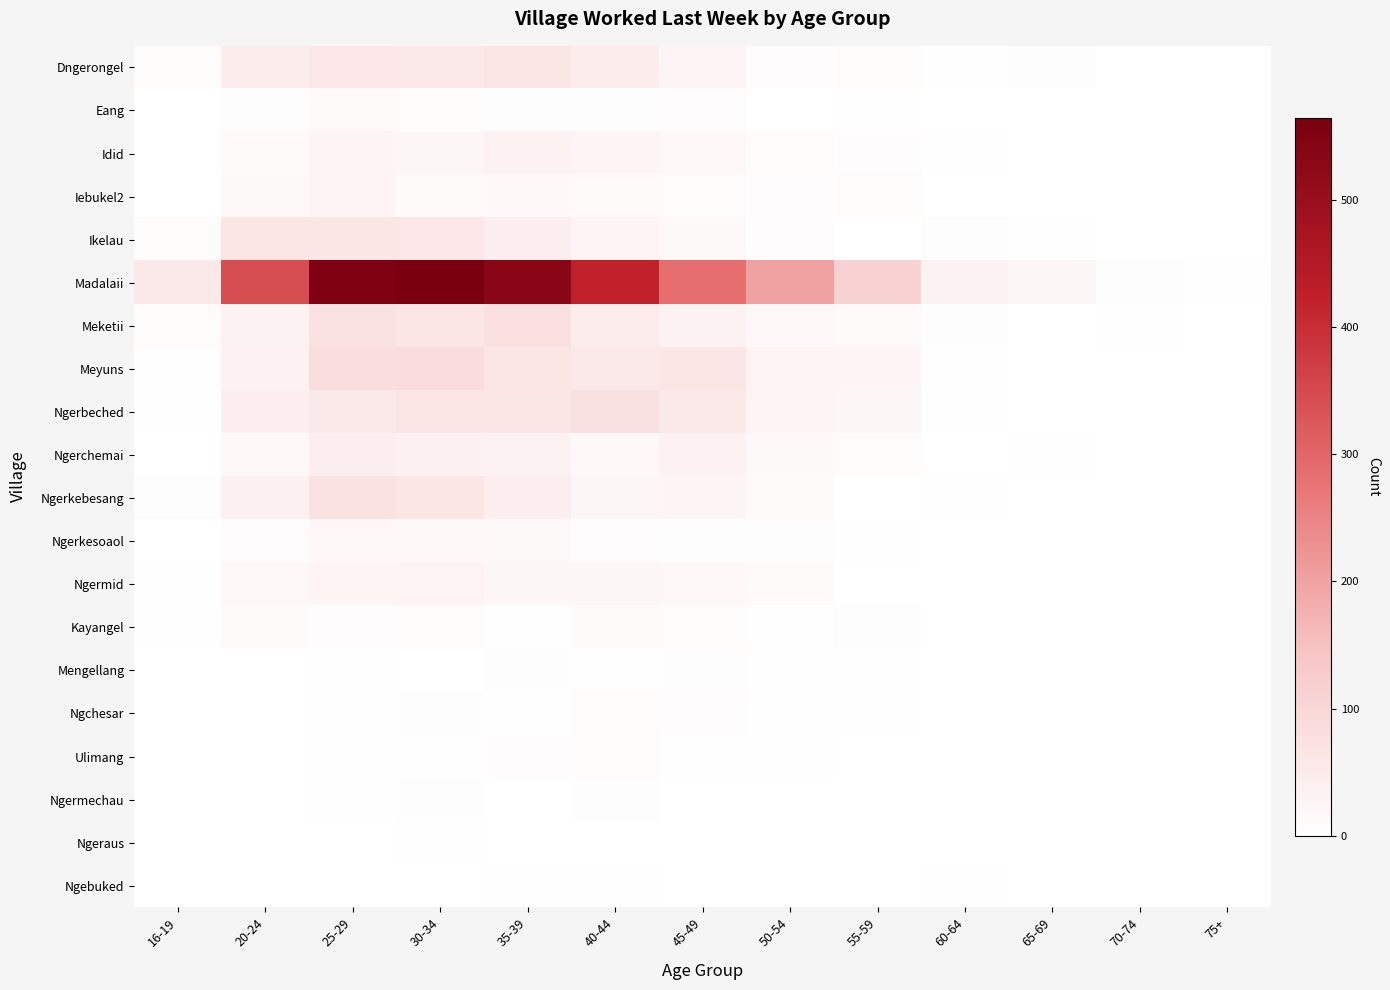

Reading right to left, transcribe all the data shown in this chart.

Dngerongel: 75+=1	70-74=0	65-69=5	60-64=3	55-59=11	50-54=8	45-49=25	40-44=47	35-39=61	30-34=56	25-29=59	20-24=46	16-19=10
Eang: 75+=0	70-74=0	65-69=1	60-64=0	55-59=3	50-54=2	45-49=8	40-44=6	35-39=6	30-34=9	25-29=12	20-24=5	16-19=0
Idid: 75+=0	70-74=2	65-69=1	60-64=4	55-59=8	50-54=9	45-49=18	40-44=26	35-39=35	30-34=23	25-29=26	20-24=13	16-19=0
Iebukel2: 75+=1	70-74=1	65-69=1	60-64=2	55-59=9	50-54=7	45-49=11	40-44=13	35-39=17	30-34=13	25-29=26	20-24=15	16-19=1
Ikelau: 75+=2	70-74=0	65-69=3	60-64=5	55-59=0	50-54=7	45-49=14	40-44=25	35-39=44	30-34=58	25-29=66	20-24=63	16-19=11
Madalaii: 75+=4	70-74=5	65-69=24	60-64=32	55-59=112	50-54=200	45-49=286	40-44=422	35-39=536	30-34=565	25-29=553	20-24=342	16-19=57
Meketii: 75+=1	70-74=4	65-69=1	60-64=5	55-59=13	50-54=18	45-49=33	40-44=50	35-39=78	30-34=63	25-29=72	20-24=32	16-19=9
Meyuns: 75+=1	70-74=0	65-69=2	60-64=4	55-59=26	50-54=30	45-49=62	40-44=53	35-39=62	30-34=88	25-29=82	20-24=35	16-19=4
Ngerbeched: 75+=1	70-74=2	65-69=1	60-64=4	55-59=20	50-54=29	45-49=53	40-44=75	35-39=60	30-34=64	25-29=55	20-24=43	16-19=4
Ngerchemai: 75+=2	70-74=1	65-69=3	60-64=1	55-59=11	50-54=14	45-49=34	40-44=17	35-39=31	30-34=37	25-29=40	20-24=16	16-19=1
Ngerkebesang: 75+=0	70-74=0	65-69=1	60-64=4	55-59=1	50-54=12	45-49=25	40-44=24	35-39=43	30-34=62	25-29=72	20-24=36	16-19=5
Ngerkesoaol: 75+=0	70-74=1	65-69=2	60-64=1	55-59=4	50-54=6	45-49=6	40-44=8	35-39=15	30-34=16	25-29=19	20-24=8	16-19=2
Ngermid: 75+=0	70-74=2	65-69=1	60-64=1	55-59=2	50-54=13	45-49=18	40-44=22	35-39=24	30-34=30	25-29=28	20-24=18	16-19=3
Kayangel: 75+=0	70-74=1	65-69=2	60-64=2	55-59=5	50-54=3	45-49=9	40-44=12	35-39=3	30-34=9	25-29=7	20-24=12	16-19=4
Mengellang: 75+=2	70-74=0	65-69=1	60-64=1	55-59=3	50-54=3	45-49=5	40-44=4	35-39=5	30-34=1	25-29=4	20-24=1	16-19=0
Ngchesar: 75+=1	70-74=0	65-69=1	60-64=1	55-59=3	50-54=4	45-49=7	40-44=10	35-39=4	30-34=6	25-29=4	20-24=2	16-19=0
Ulimang: 75+=1	70-74=0	65-69=0	60-64=0	55-59=2	50-54=3	45-49=3	40-44=11	35-39=8	30-34=3	25-29=3	20-24=2	16-19=1
Ngermechau: 75+=0	70-74=0	65-69=1	60-64=0	55-59=1	50-54=2	45-49=2	40-44=5	35-39=1	30-34=5	25-29=3	20-24=2	16-19=0
Ngeraus: 75+=0	70-74=0	65-69=0	60-64=1	55-59=0	50-54=0	45-49=2	40-44=1	35-39=1	30-34=3	25-29=1	20-24=0	16-19=0
Ngebuked: 75+=0	70-74=0	65-69=0	60-64=3	55-59=2	50-54=2	45-49=2	40-44=3	35-39=3	30-34=2	25-29=1	20-24=1	16-19=1